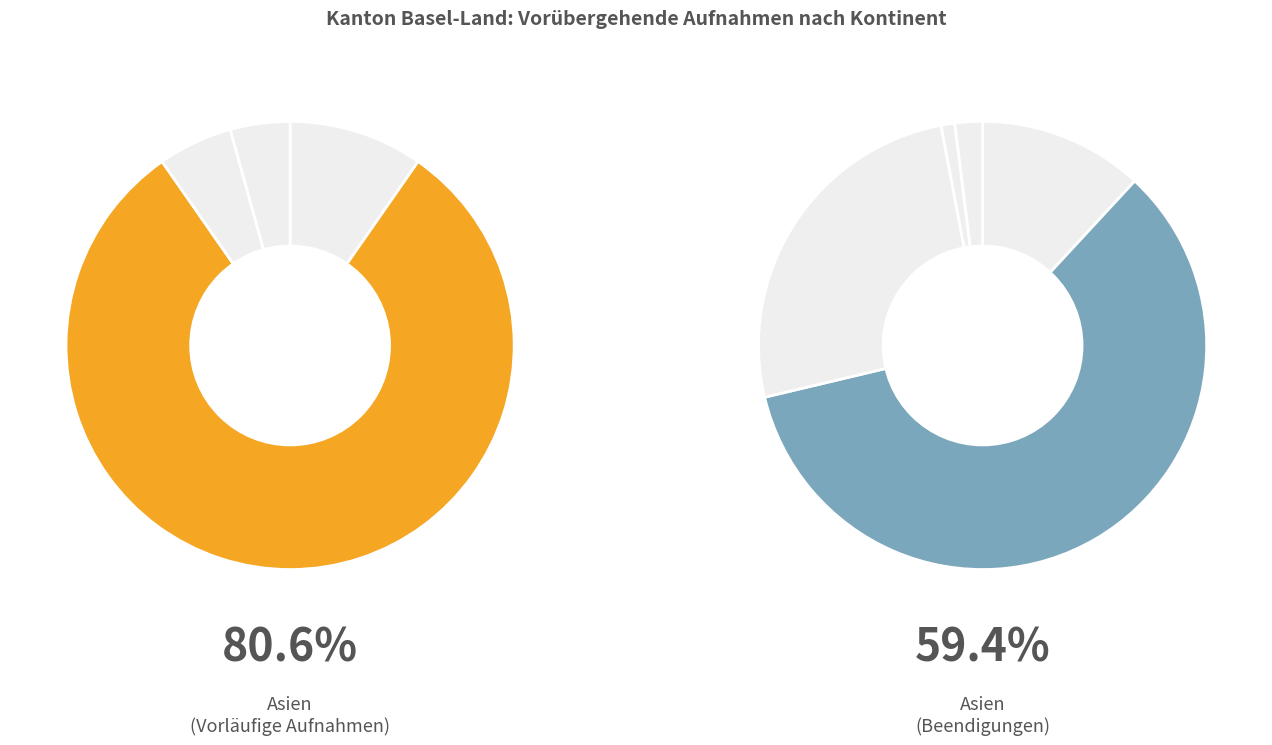

Count the number of slices in the pie.

5